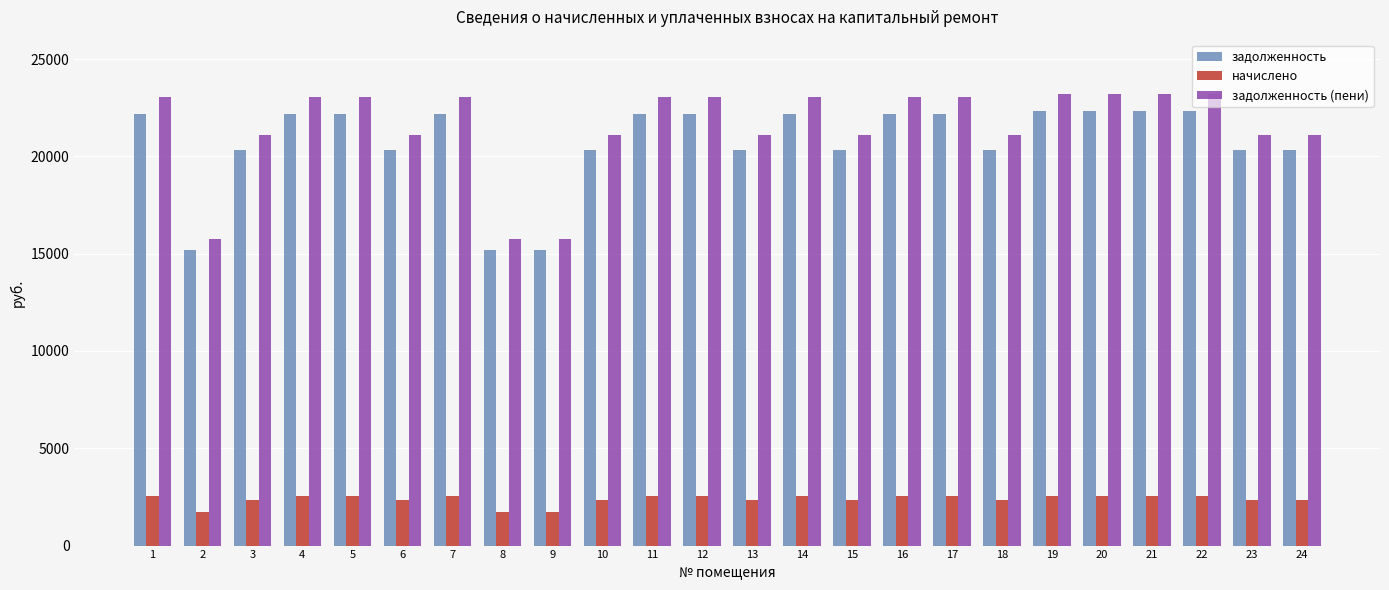

What is the greatest value displayed?

23213.4